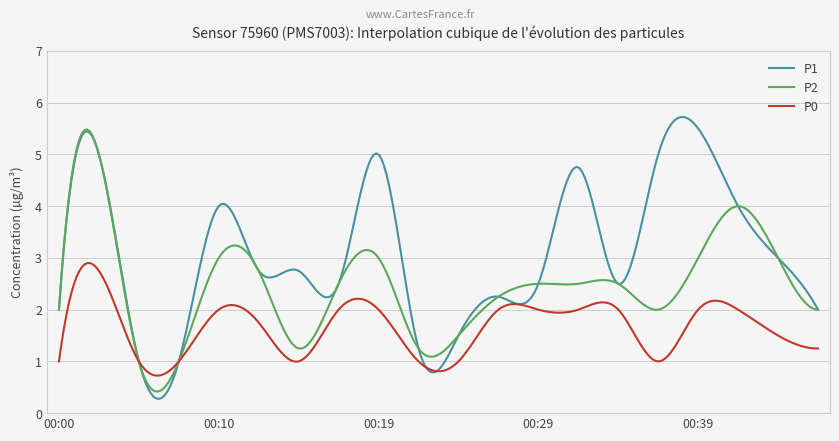

List the series in order of their overall mean, lowest first.

P0, P2, P1